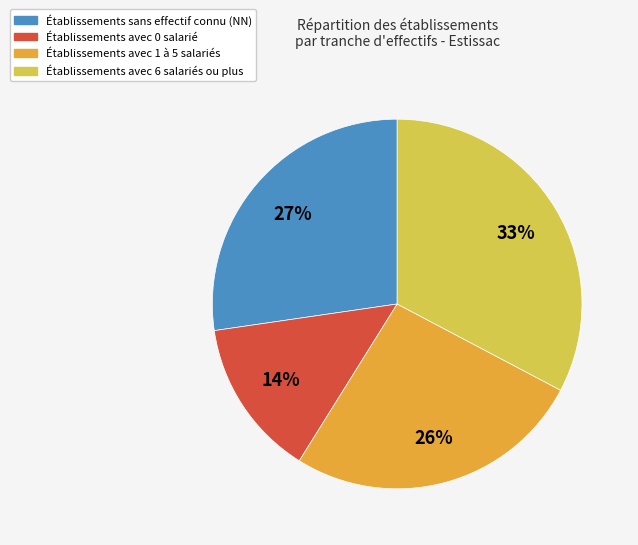

Count the number of slices in the pie.

4